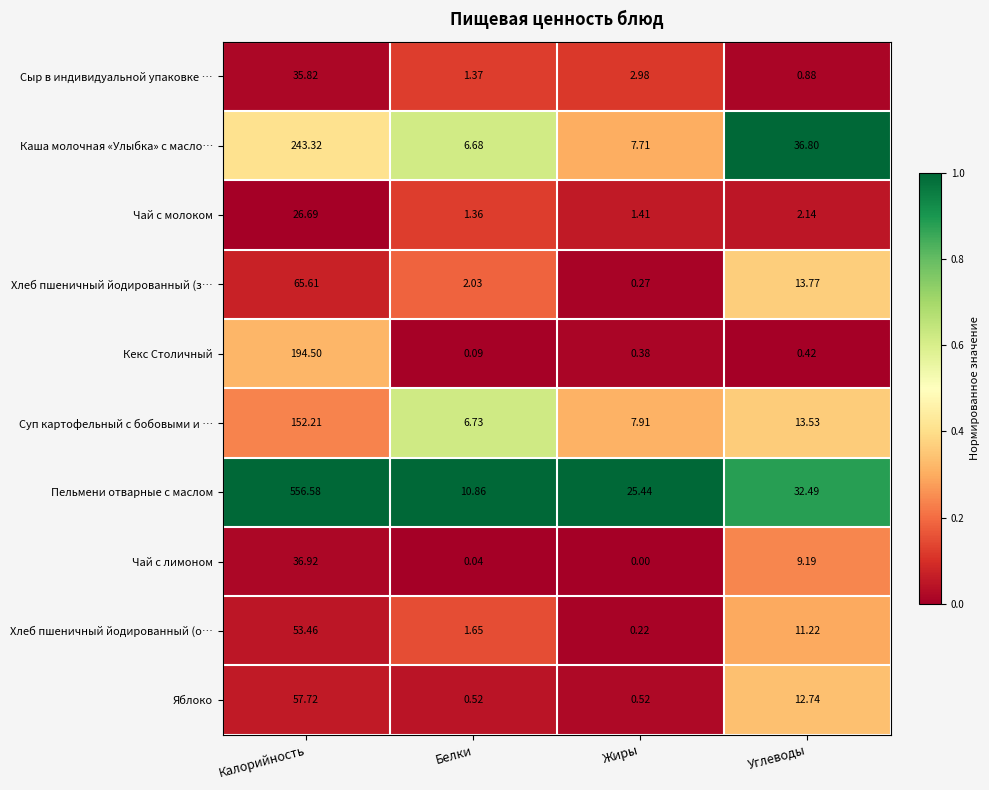

At Белки, list the series in order from smallest to largest.

Чай с лимоном, Кекс Столичный, Яблоко, Чай с молоком, Сыр в индивидуальной упаковке …, Хлеб пшеничный йодированный (о…, Хлеб пшеничный йодированный (з…, Каша молочная «Улыбка» с масло…, Суп картофельный с бобовыми и …, Пельмени отварные с маслом